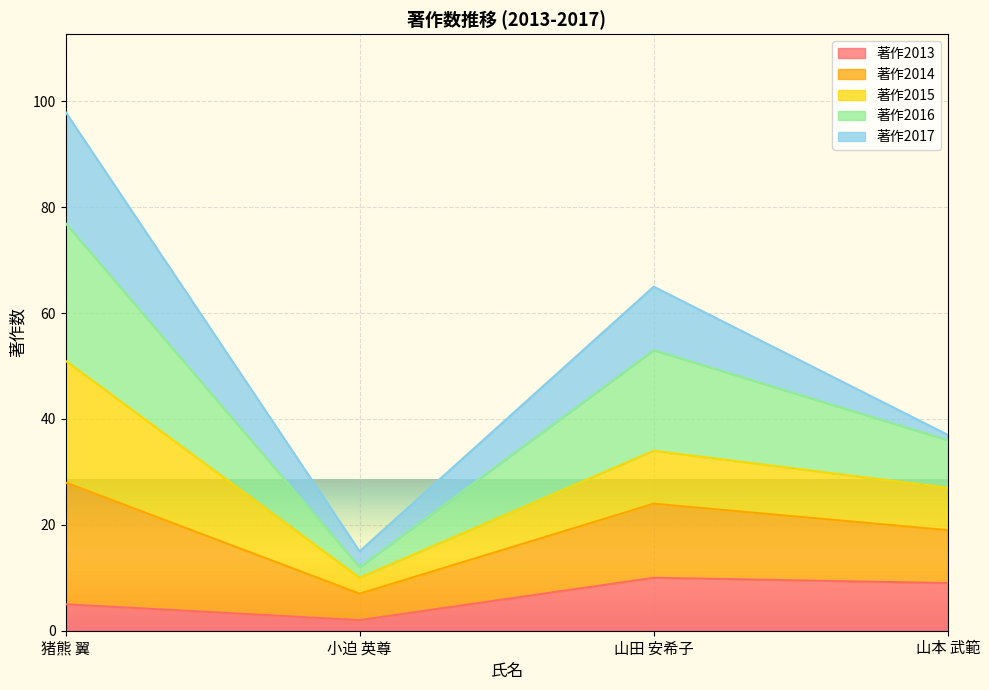

Where is 著作2013 nearest to the value 6?

猪熊 翼